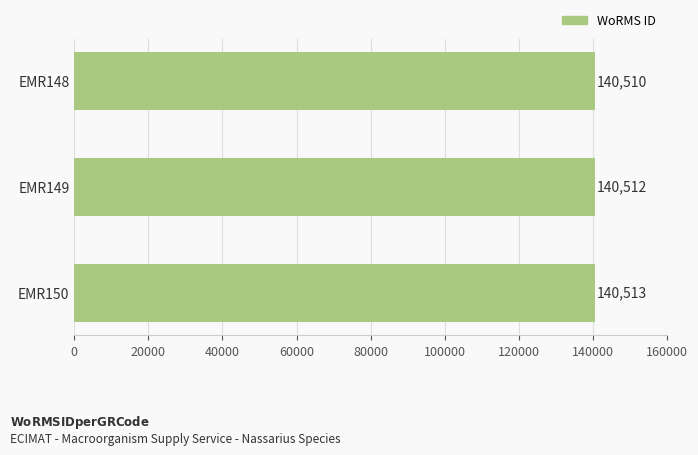

What is the minimum value shown in the chart?

140510